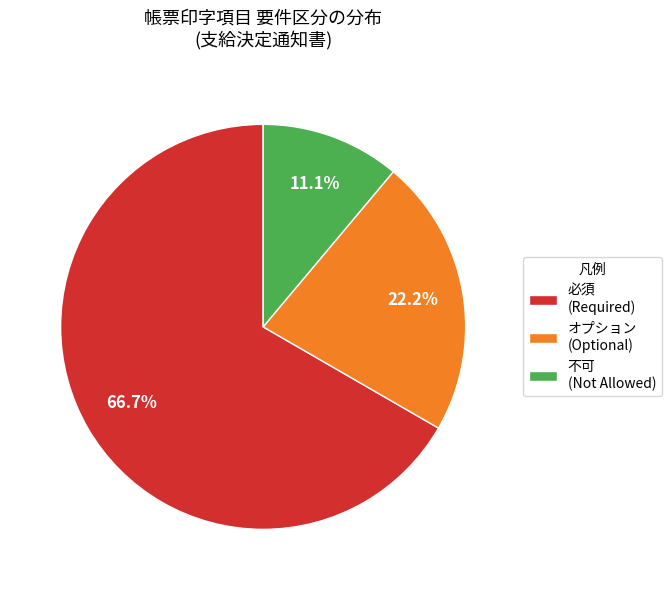

How much of the chart is everything except オプション?

77.8%